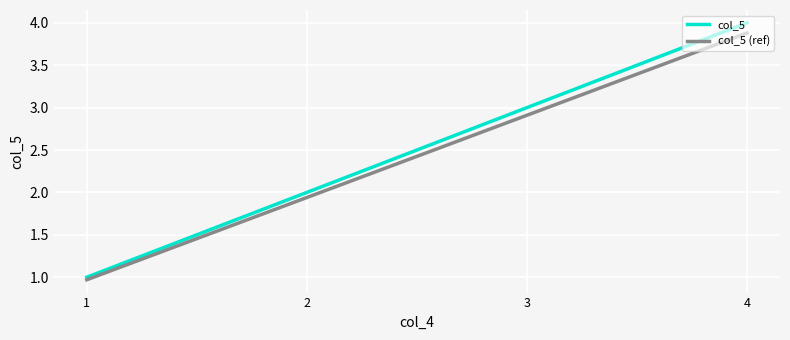

True or false: col_5 and col_5 (ref) intersect in this chart.

False